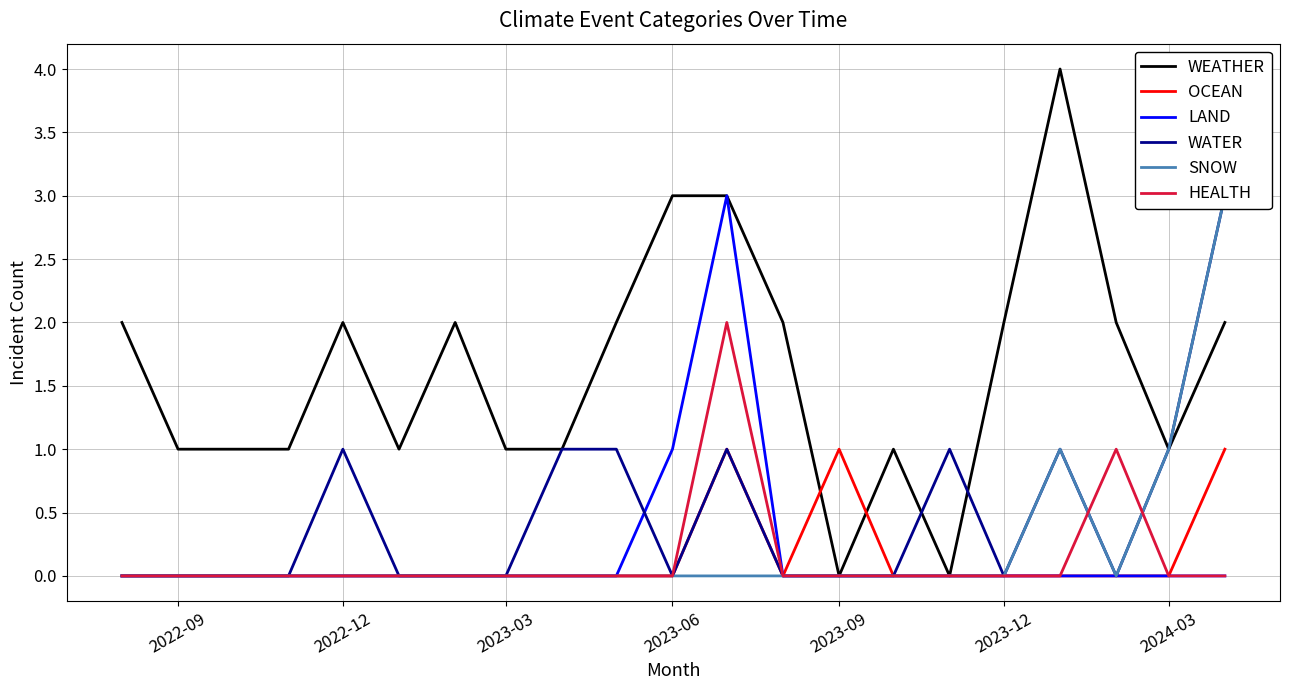

What are all the series names shown in the legend?

WEATHER, OCEAN, LAND, WATER, SNOW, HEALTH